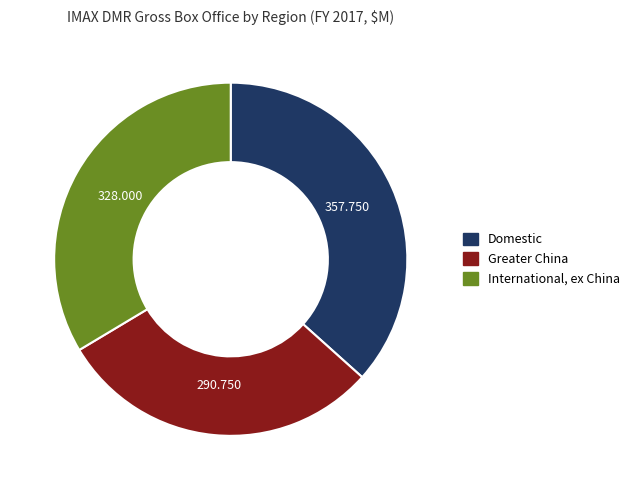

Combined, do Domestic and International, ex China account for over 50%?

Yes